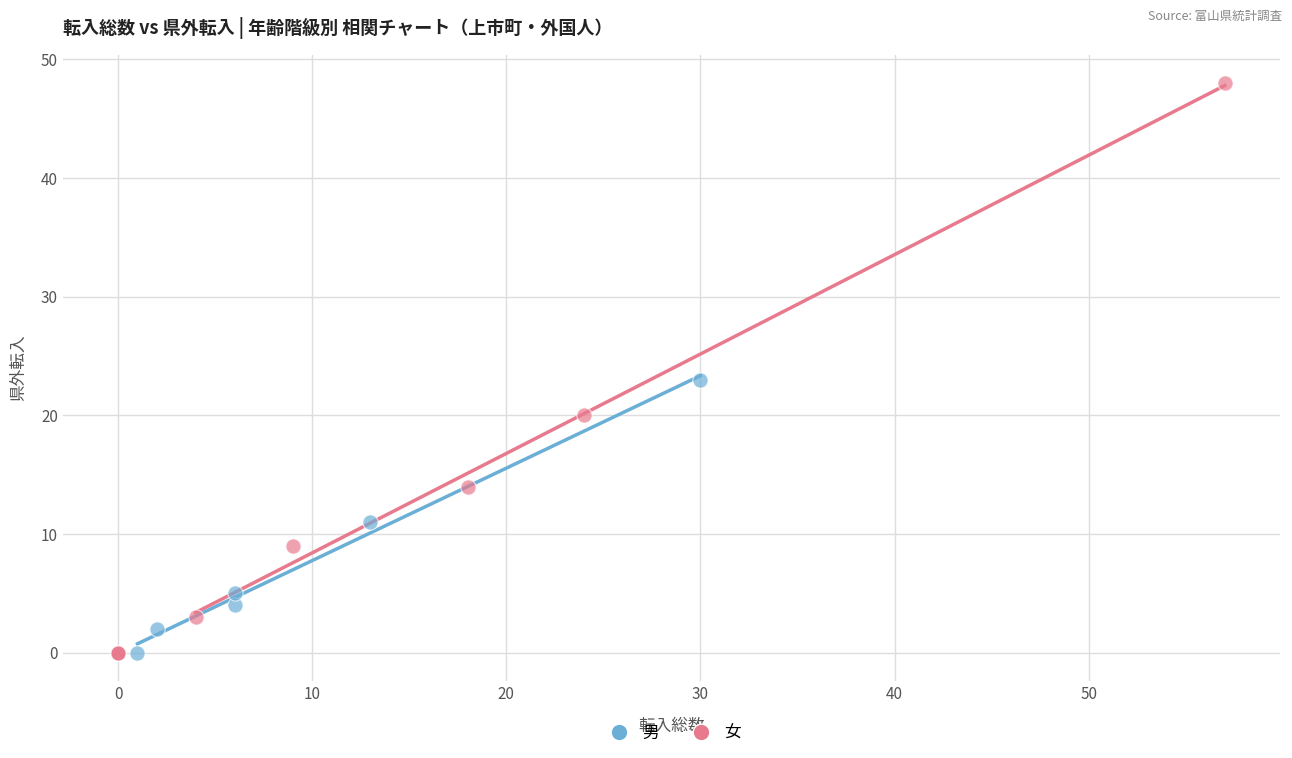

What are all the series names shown in the legend?

男, 女